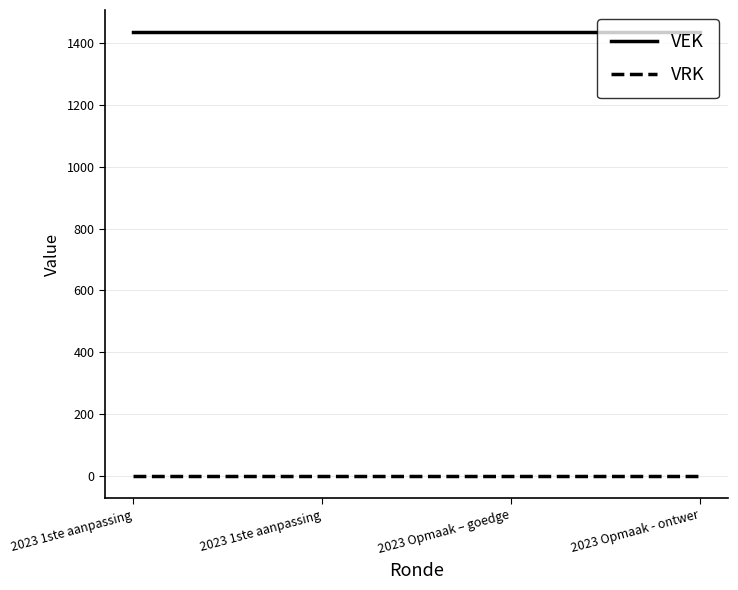

Reading right to left, extract all data points from this chart.

VEK: 1434	1434	1434	1434
VRK: 0	0	0	0